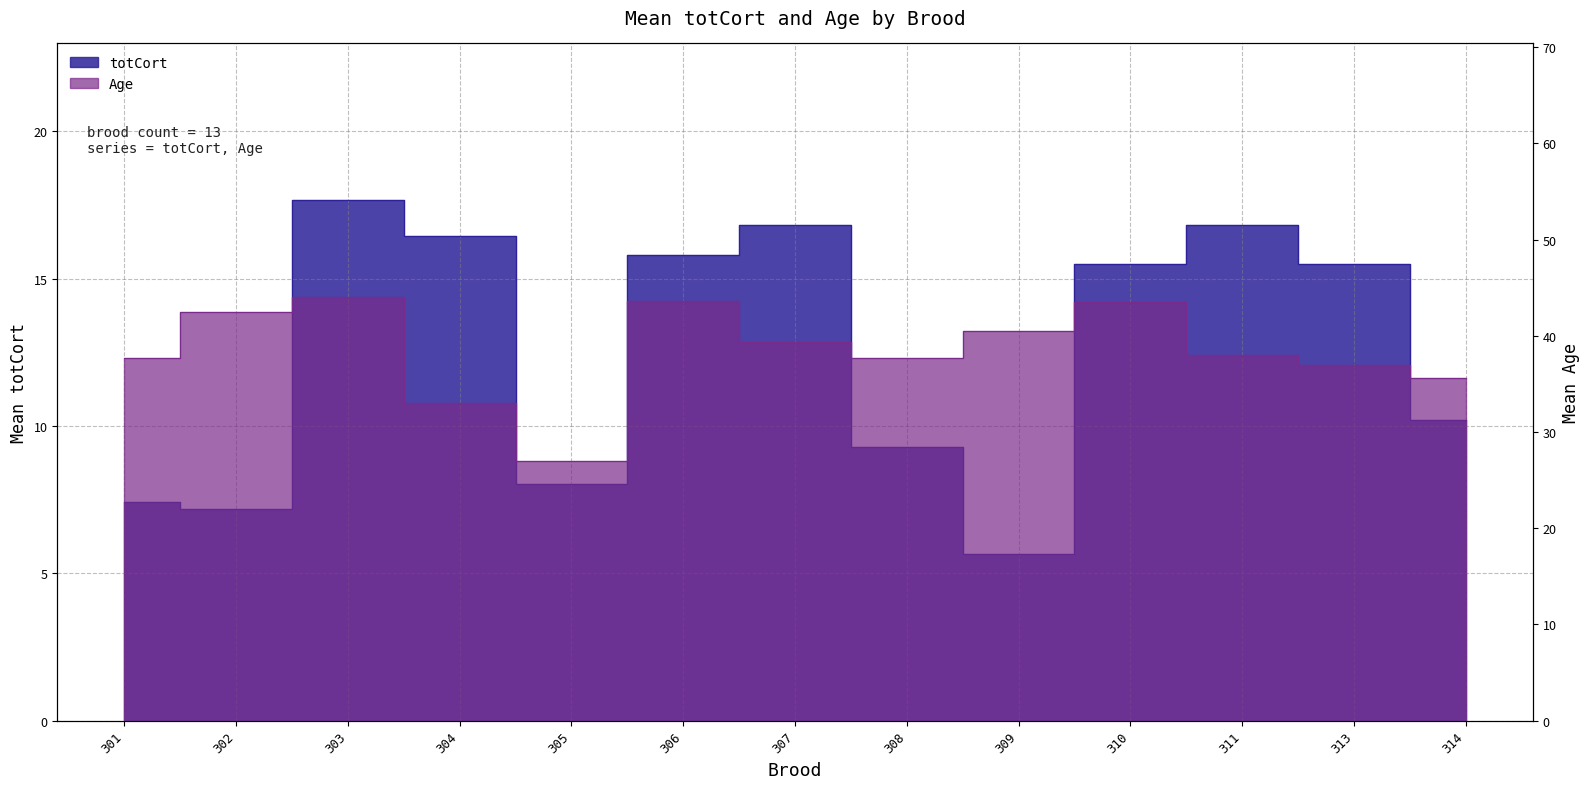

What is the difference between the maximum and minimum values in the Age series?

17.0